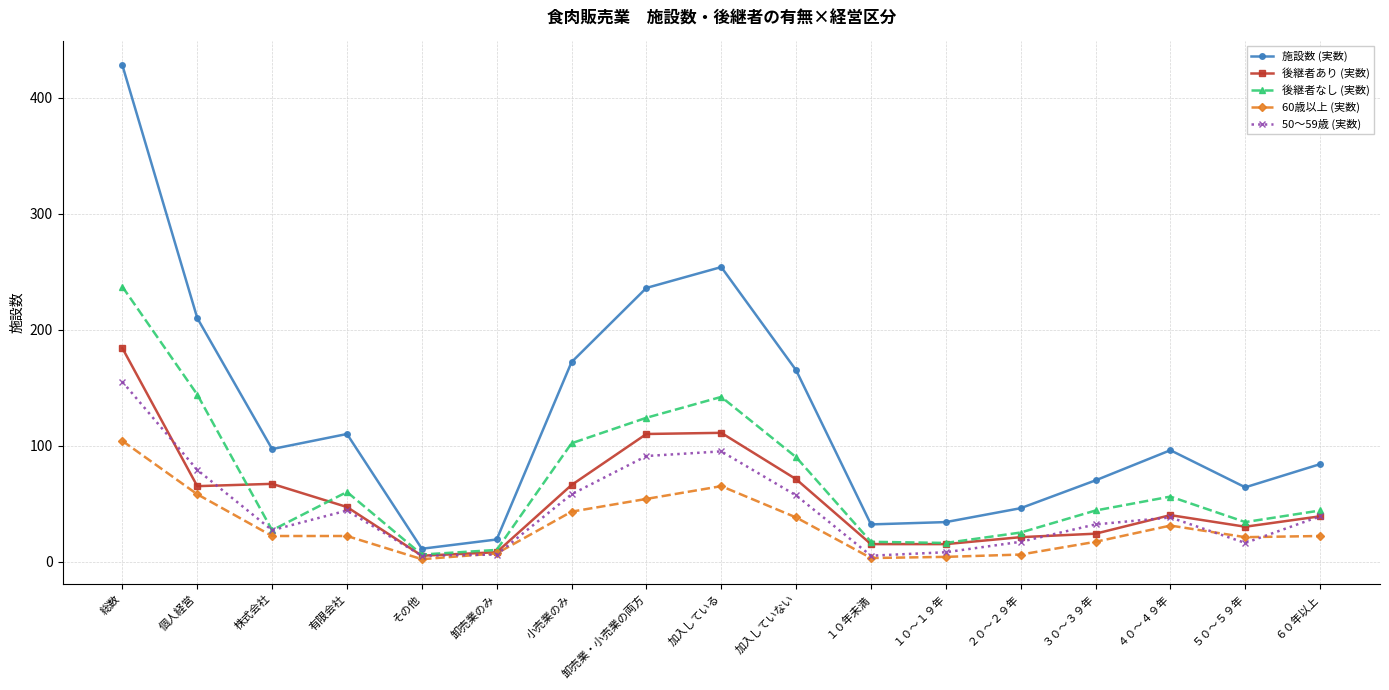

How many lines are shown in the chart?

5